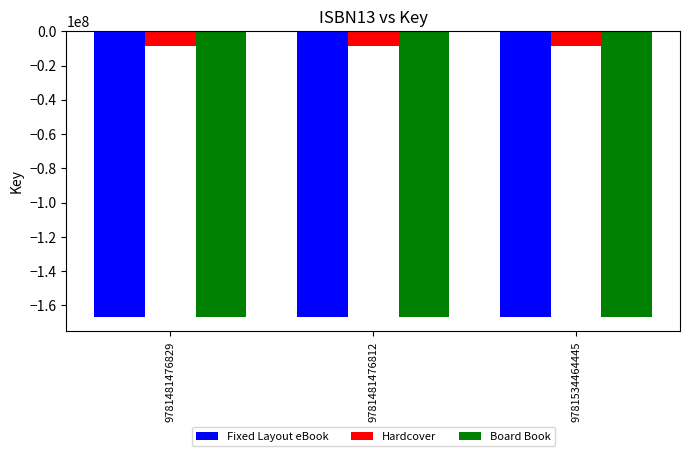

What is the label of the 2nd bar from the right?

9781481476812